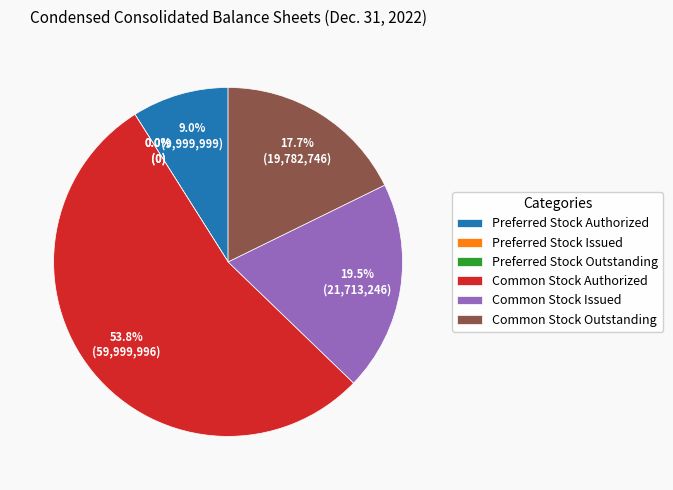

To the nearest percent, what percentage of the pie is Preferred Stock Authorized?

9%